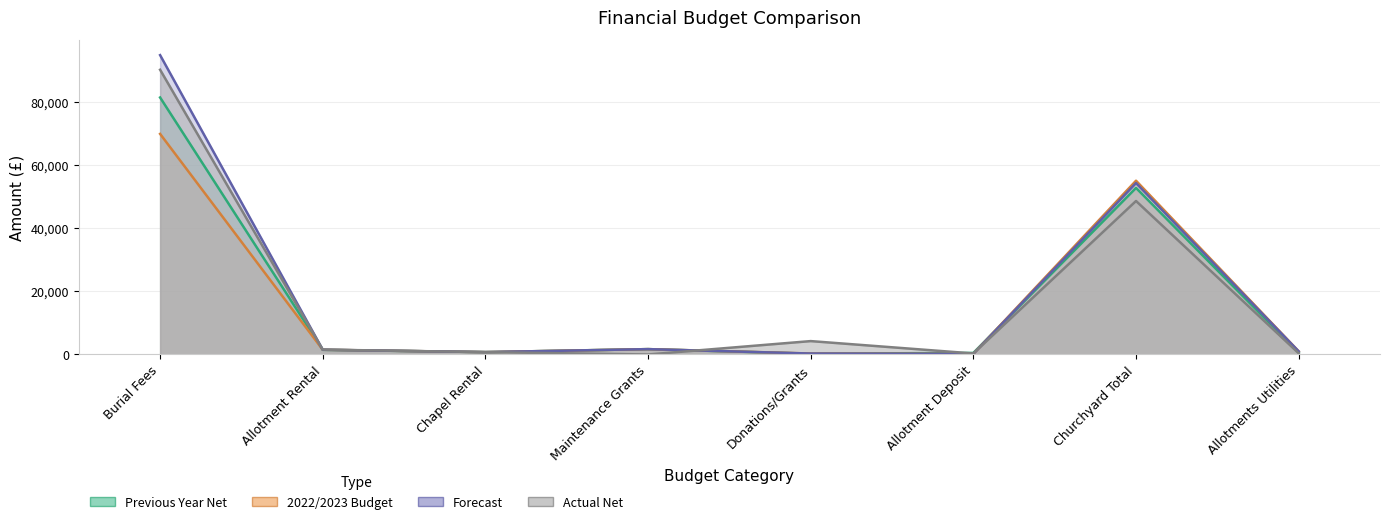

What is the sum of all 2022/2023 Budget values?

130600.0